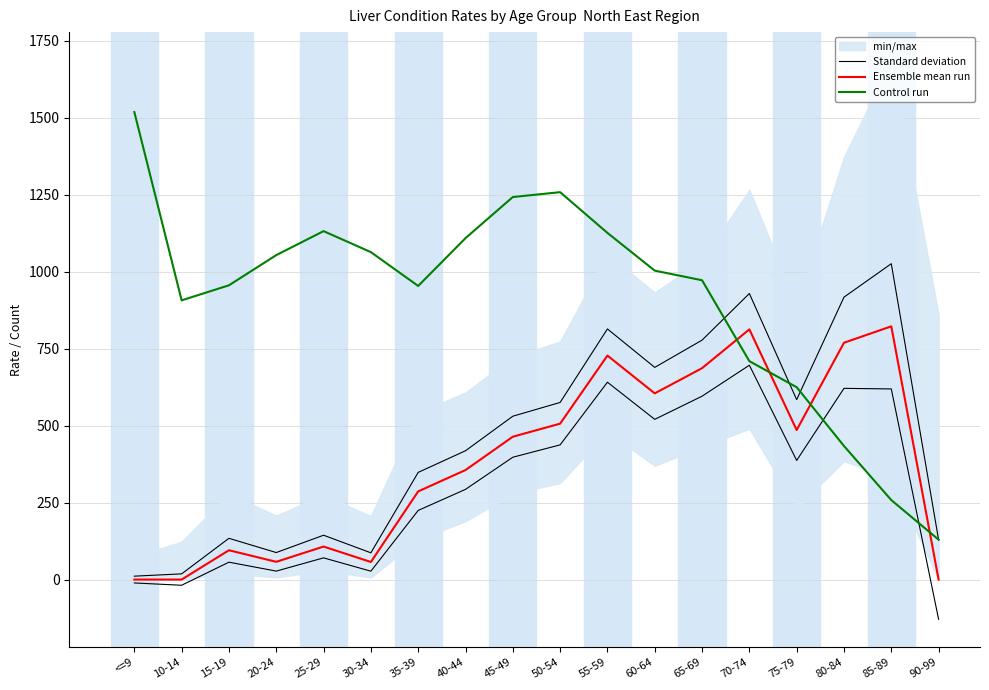

The value of Standard deviation at 15-19 is 134.0. True or false?

True